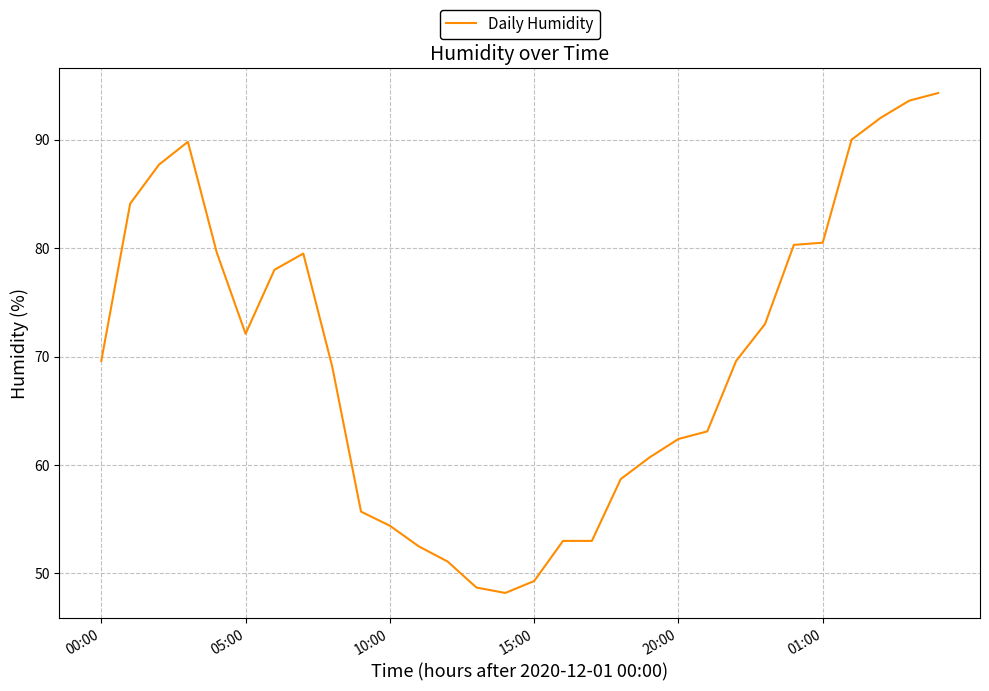

What is the smallest value displayed?

48.2